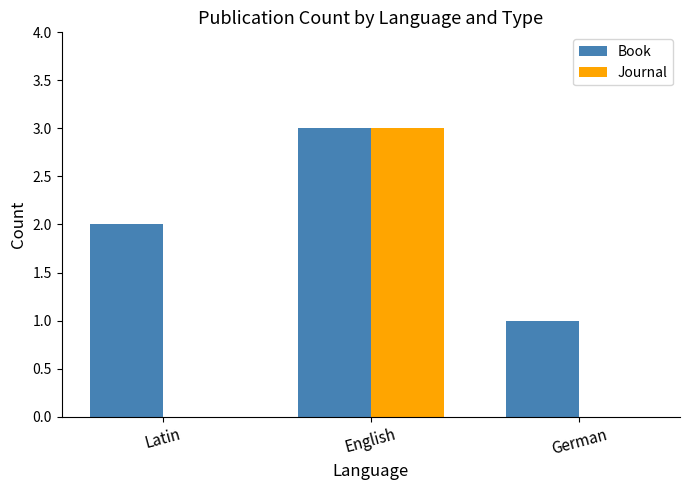

Which category has the highest value in the Book series?

English